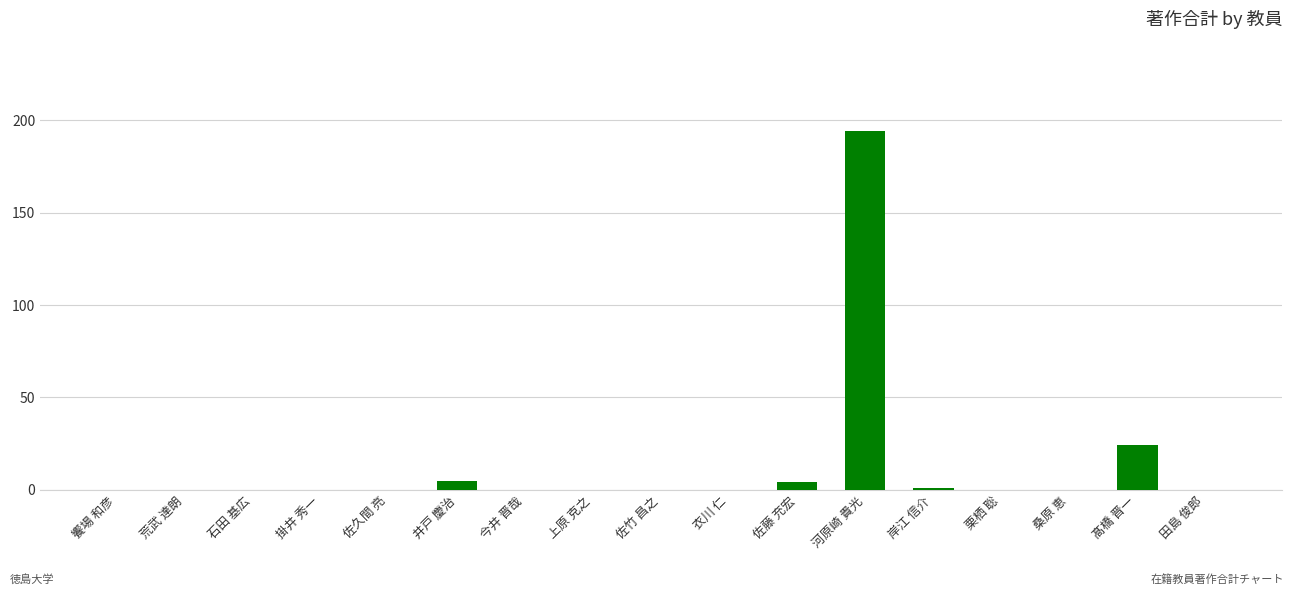

What is the greatest value displayed?

194